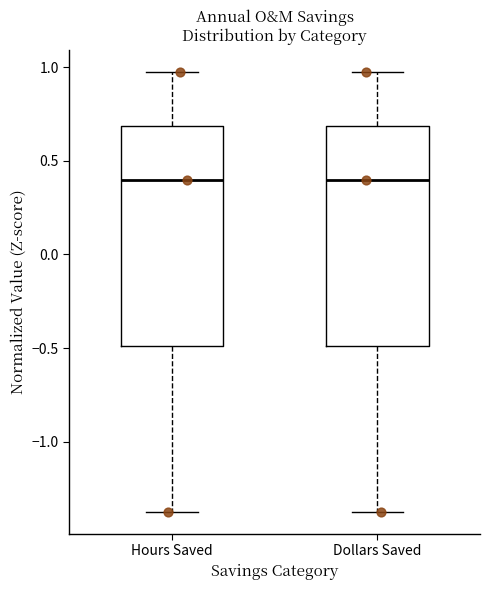

Reading left to right, read every box against the y-axis: the position of its median line, the range the box covers, and the ends of its whiskers. The values are not printed on the chart, so give them approximately, as read against the axis.

Hours Saved: median 0.40, box -0.50 to 0.70, whiskers -1.35 to 1.00
Dollars Saved: median 0.40, box -0.50 to 0.70, whiskers -1.35 to 1.00